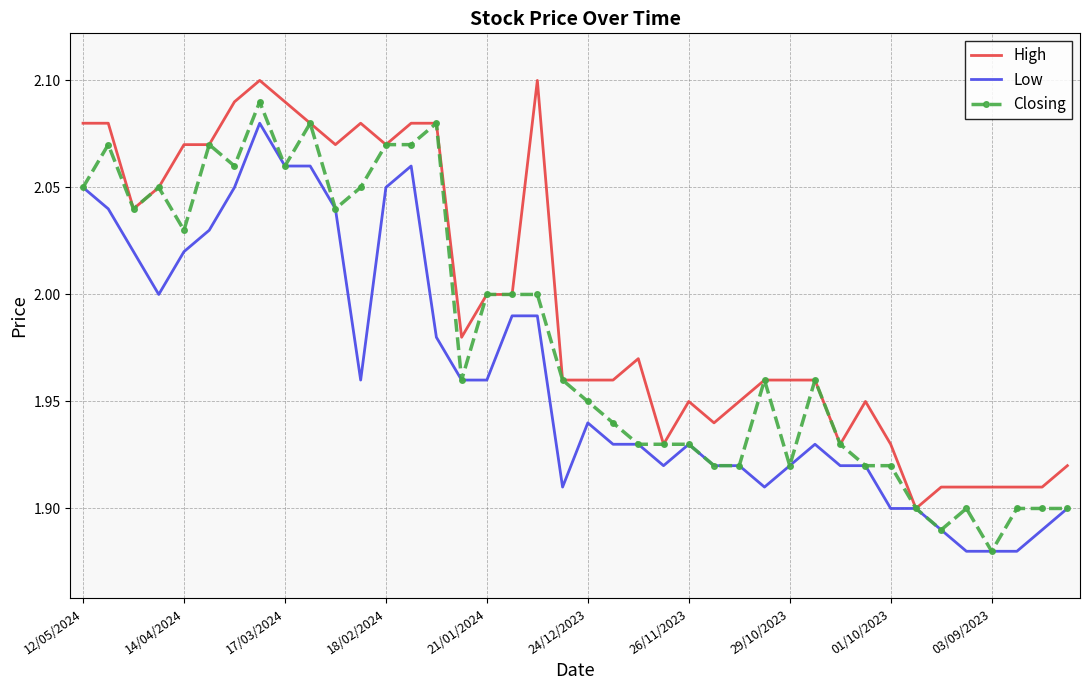

List the series in order of their overall mean, lowest first.

Low, Closing, High